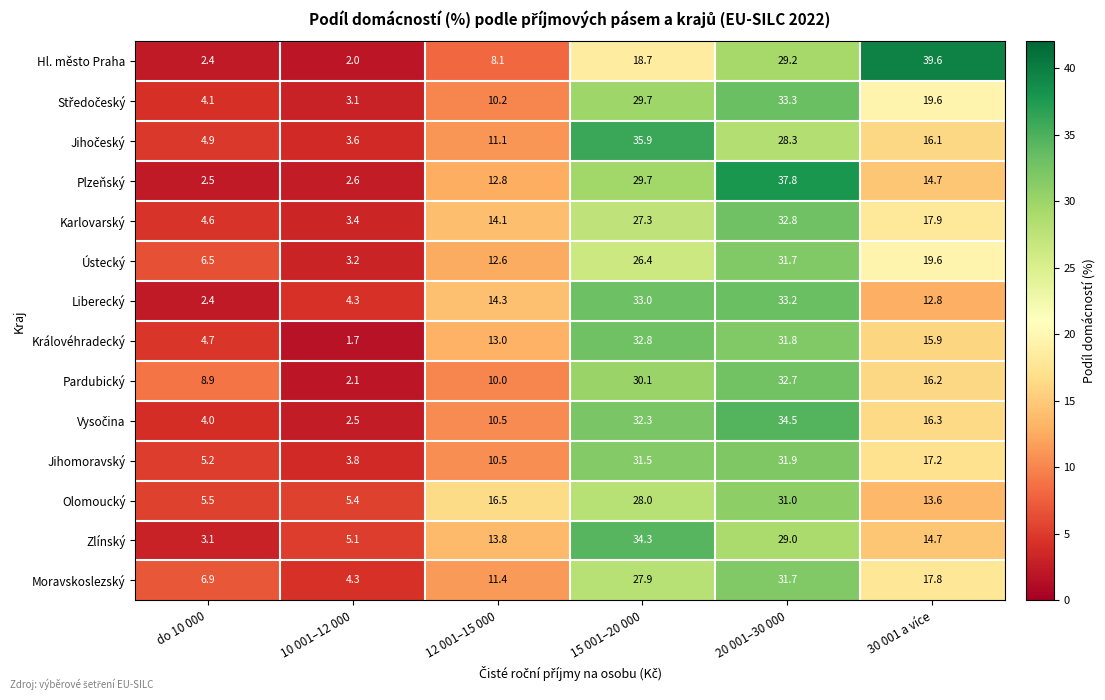

Between do 10 000 and 30 001 a více, which series saw the biggest shift?

Hl. město Praha